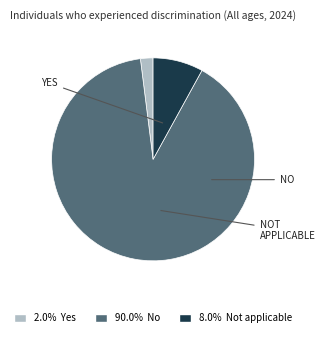

Is there a majority slice in this chart?

Yes